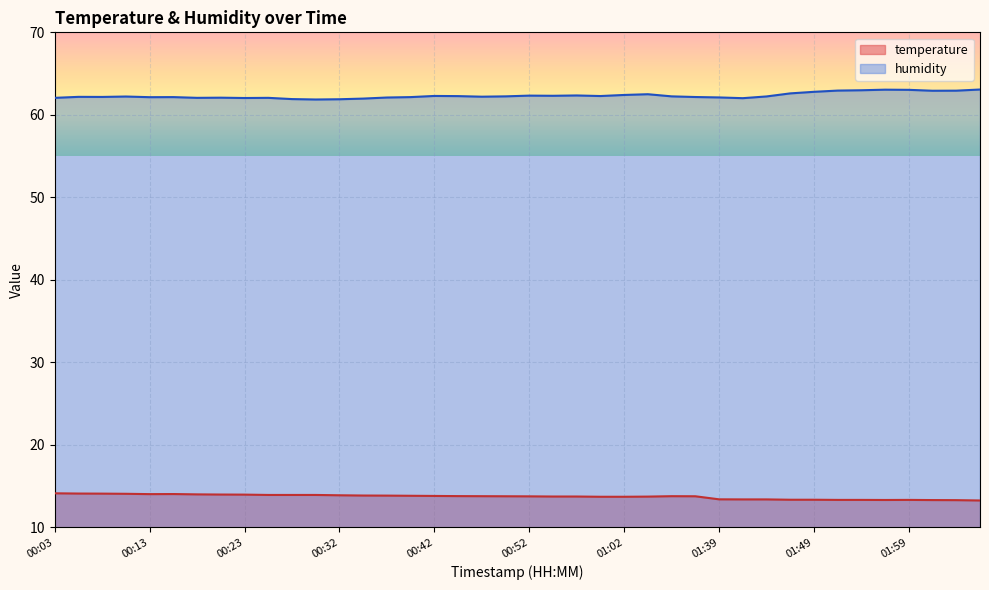

Which series has the largest total across all categories?

humidity